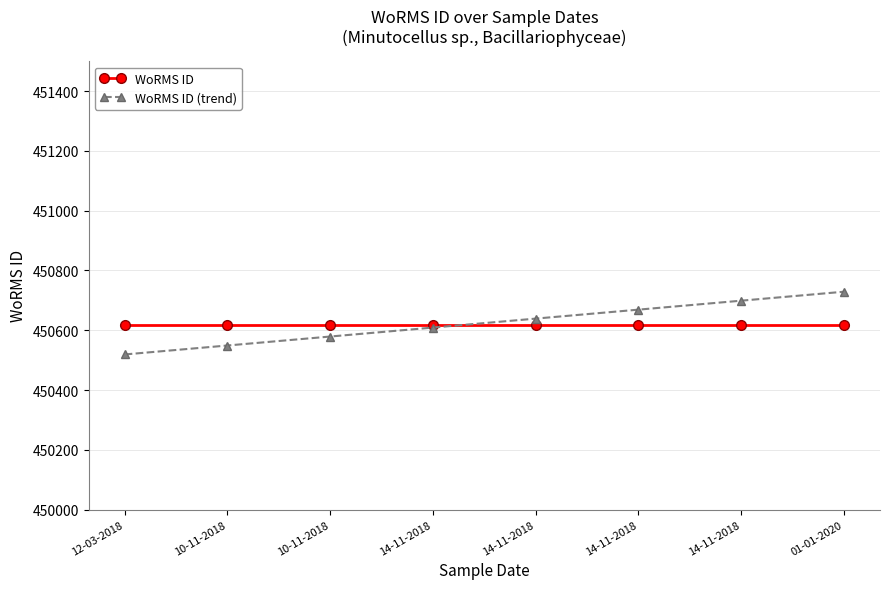

Does the chart have visible grid lines?

Yes